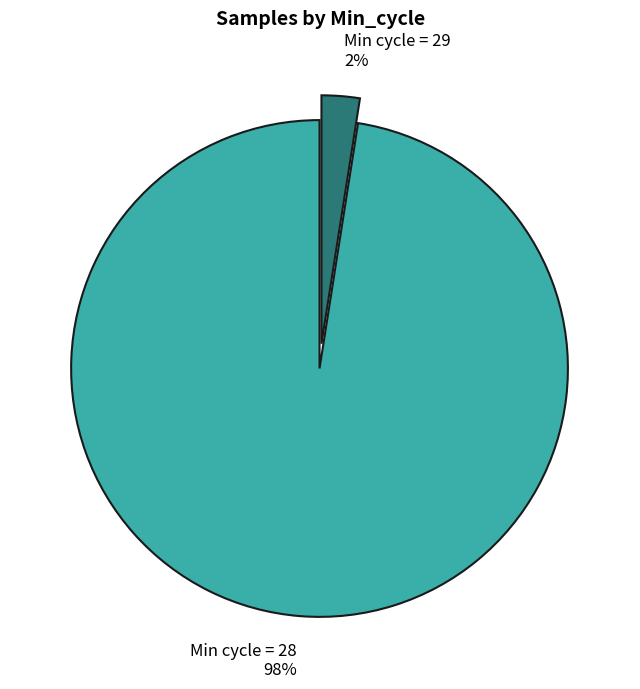

True or false: Min cycle = 28 98% accounts for 98% of the total.

True